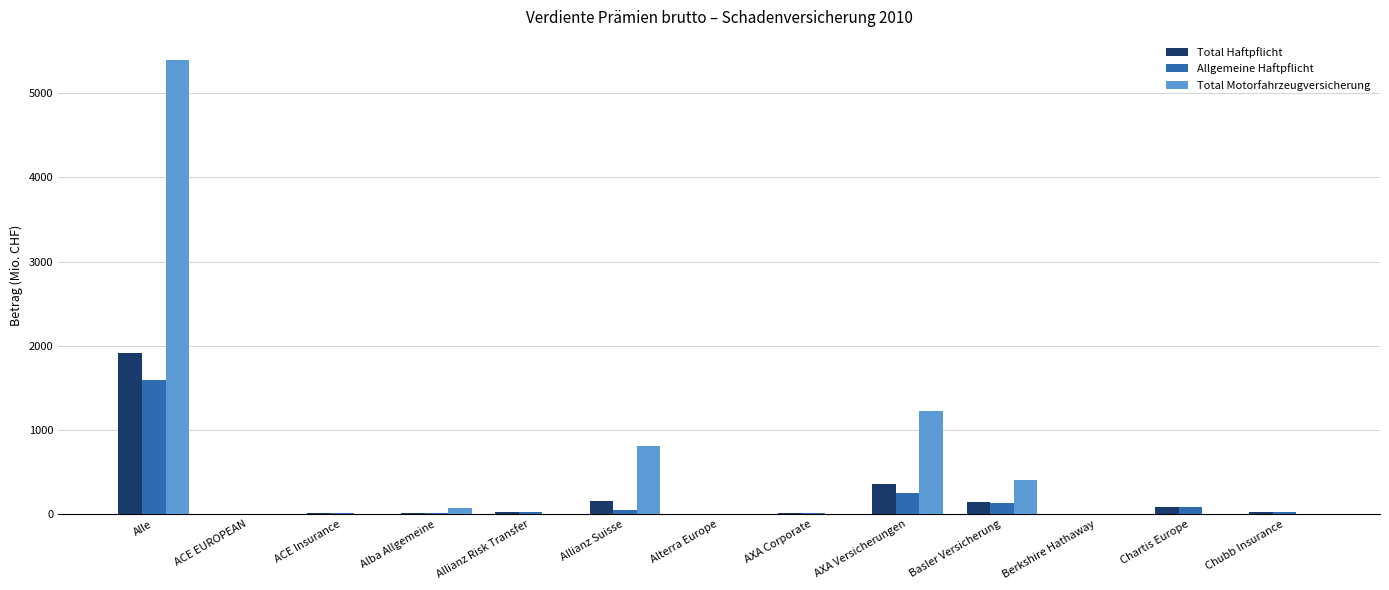

How many values in the Total Motorfahrzeugversicherung series exceed 0?

7